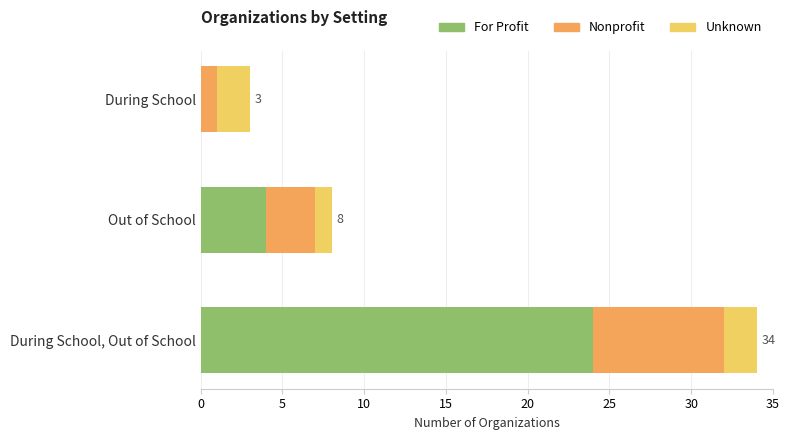

True or false: For Profit has a value of 4 at Out of School.

True